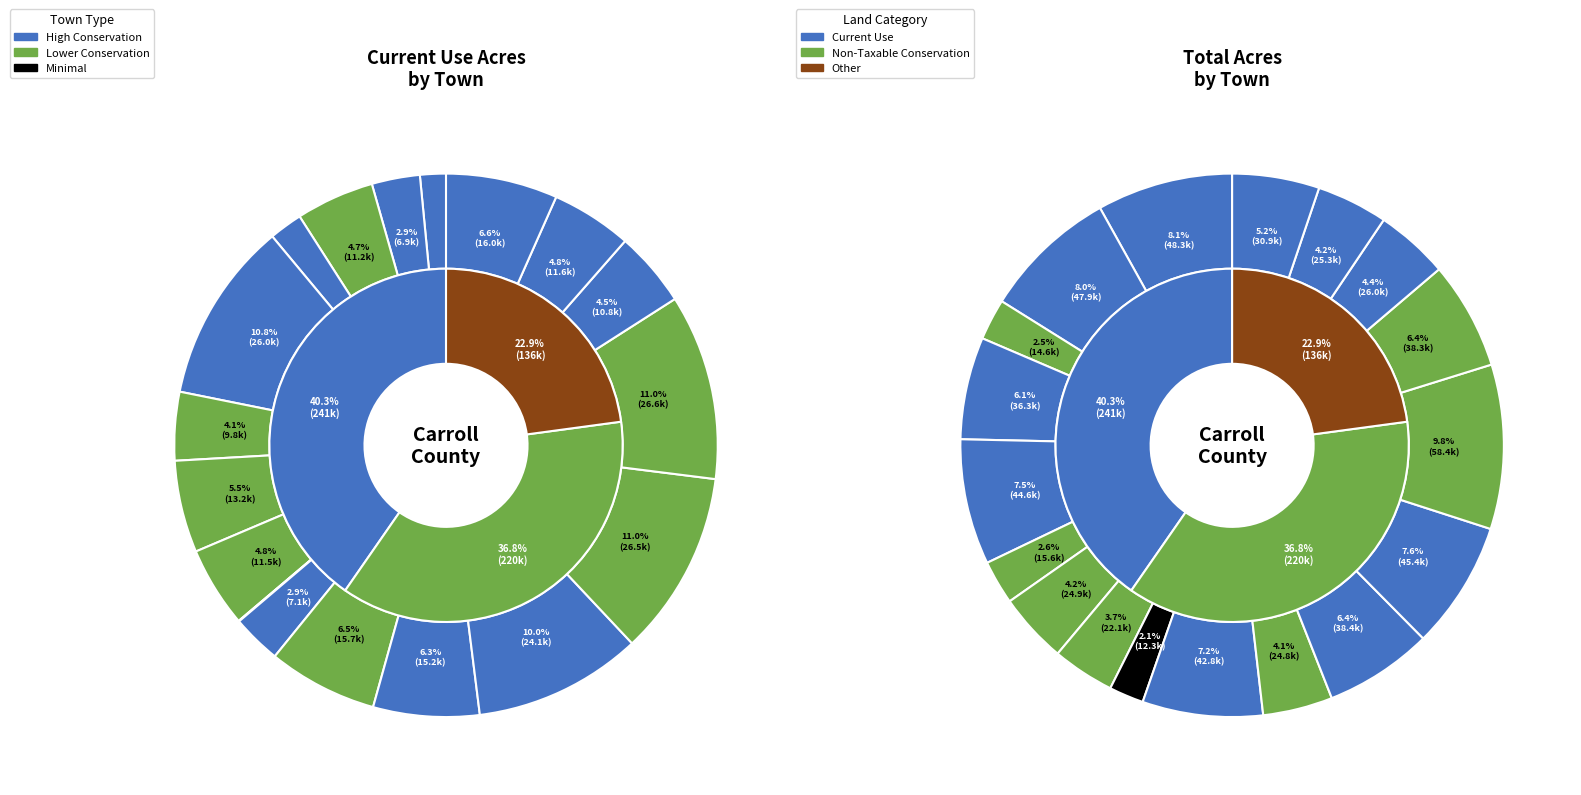

Count the number of slices in the pie.

19